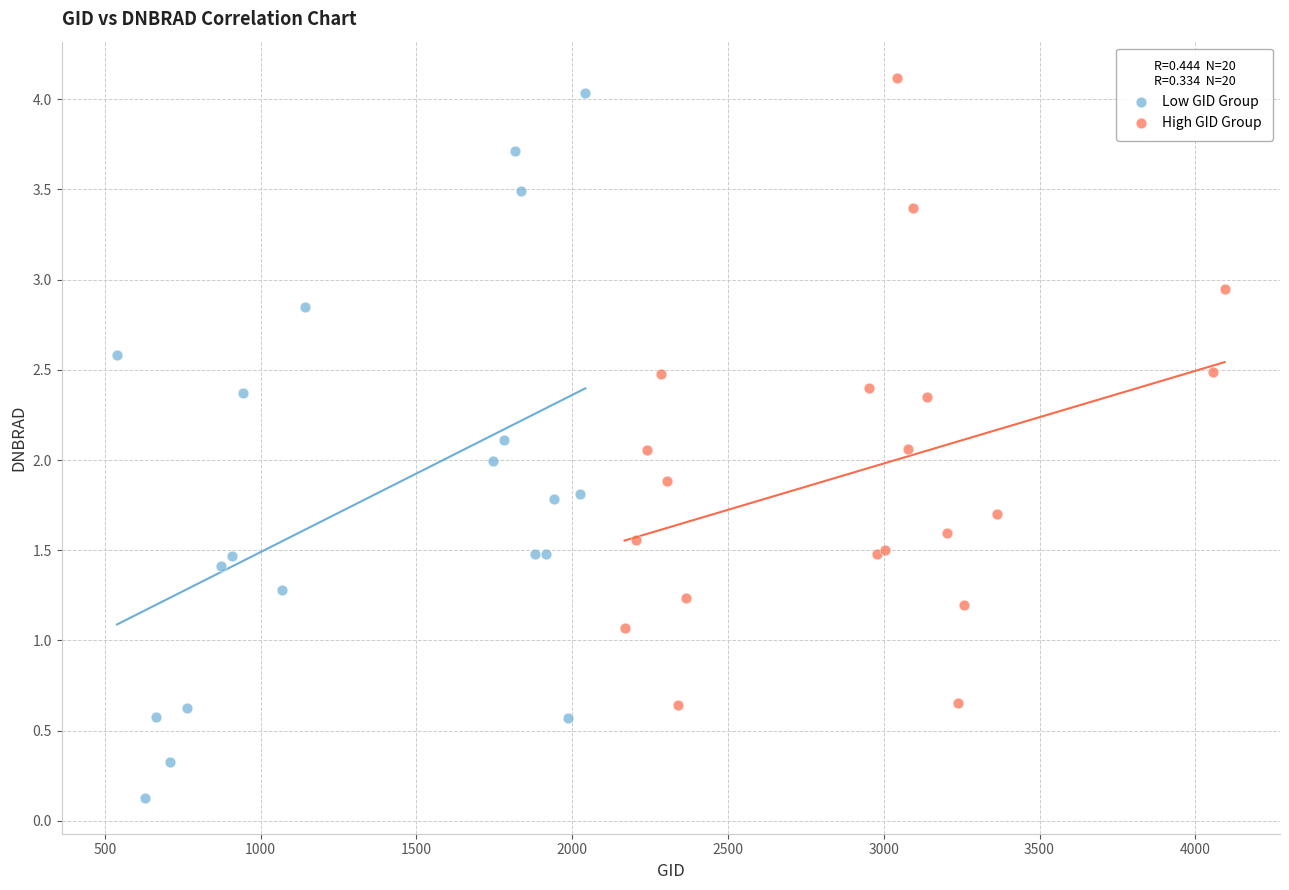

Which series contains the highest Y value?

High GID Group